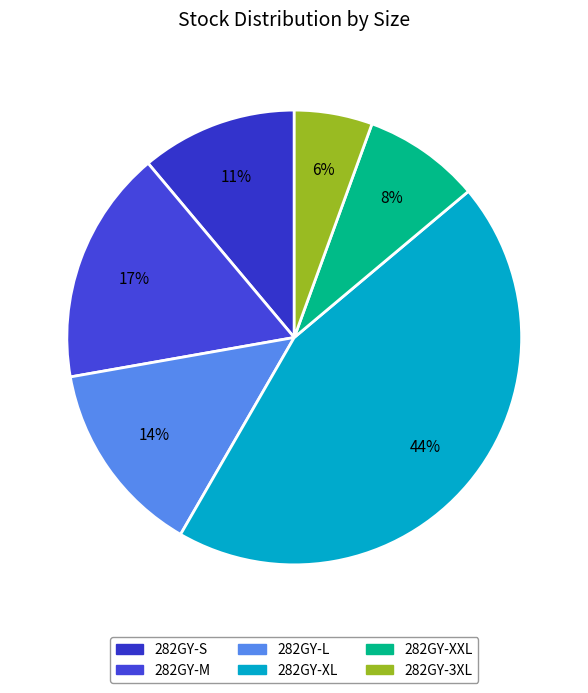

Combined, do 282GY-XL and 282GY-L account for over 50%?

Yes